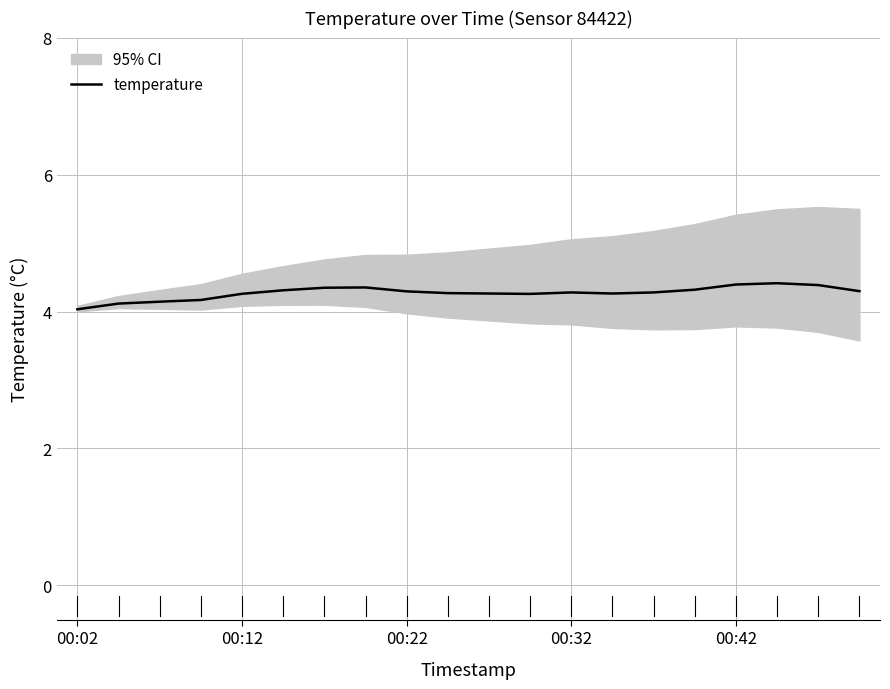

True or false: temperature has a value of 2.2 at 00:12.

False